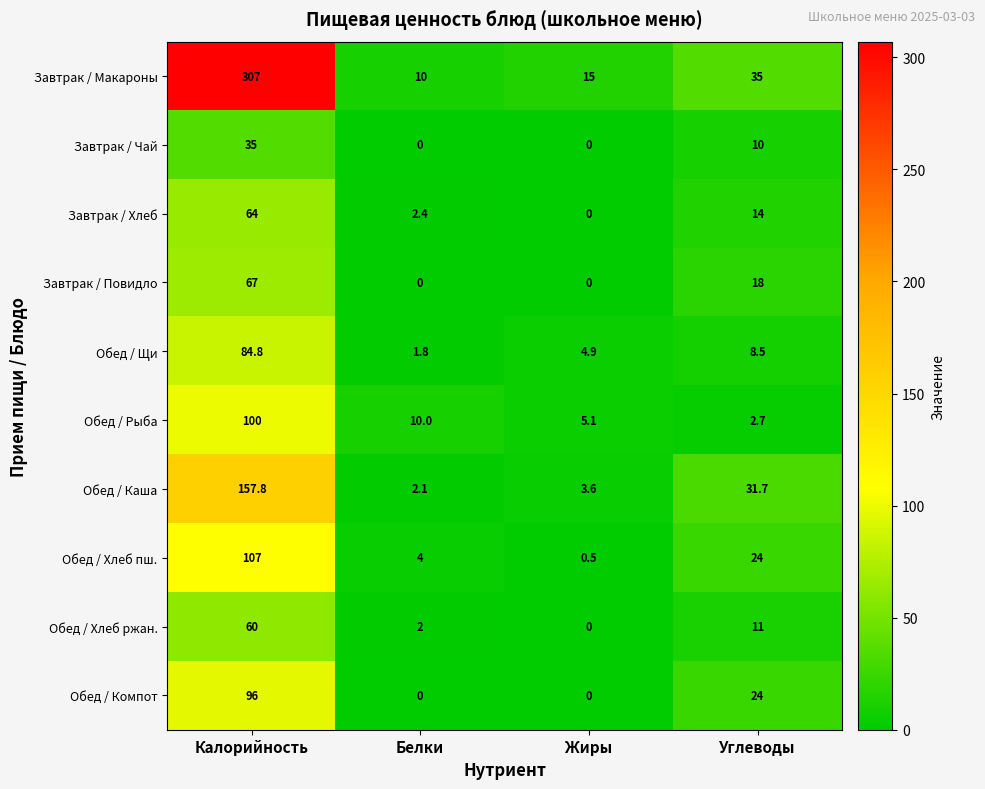

What is the difference between the Обед / Хлеб пш. values at Белки and Калорийность?

103.0